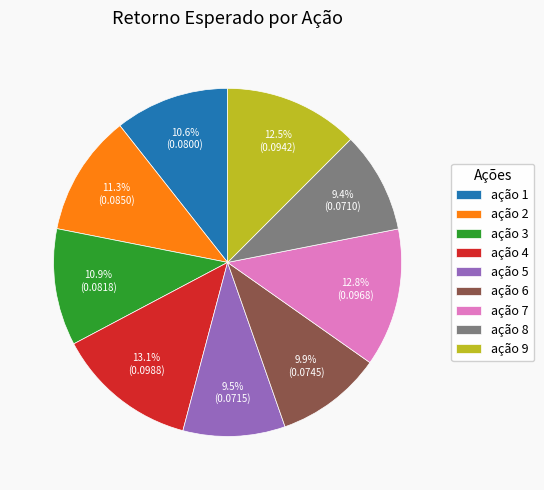

To the nearest percent, what percentage of the pie is ação 8?

9%